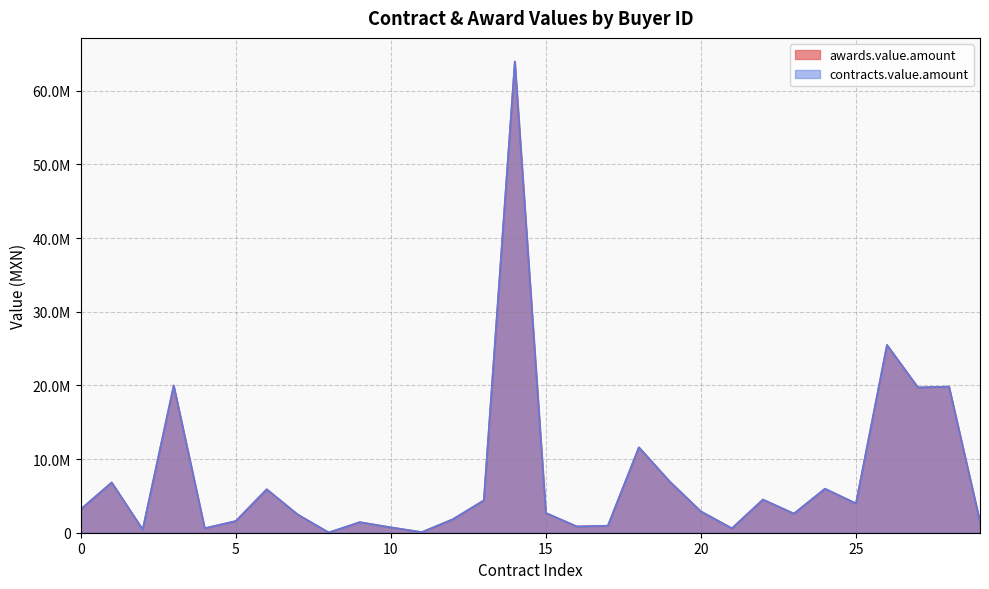

Between 18576010 and 18577010, which is larger?

18577010